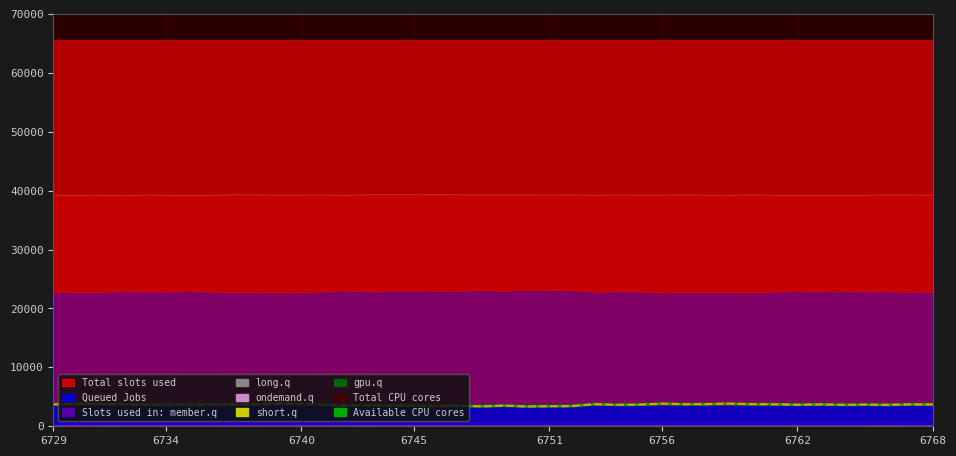

Where is Available CPU cores nearest to the value 3604?

37